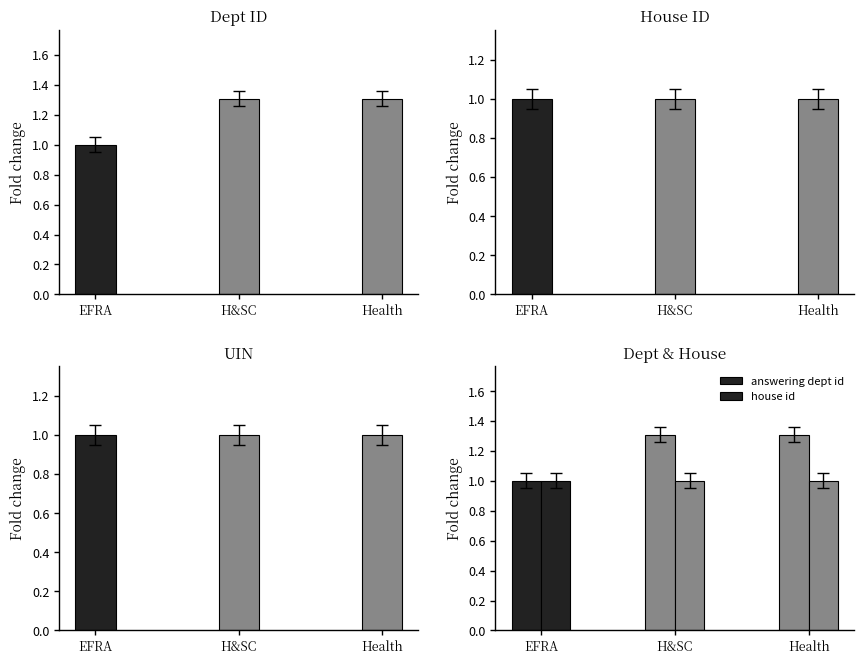

Which series has the widest spread of values?

answering dept id